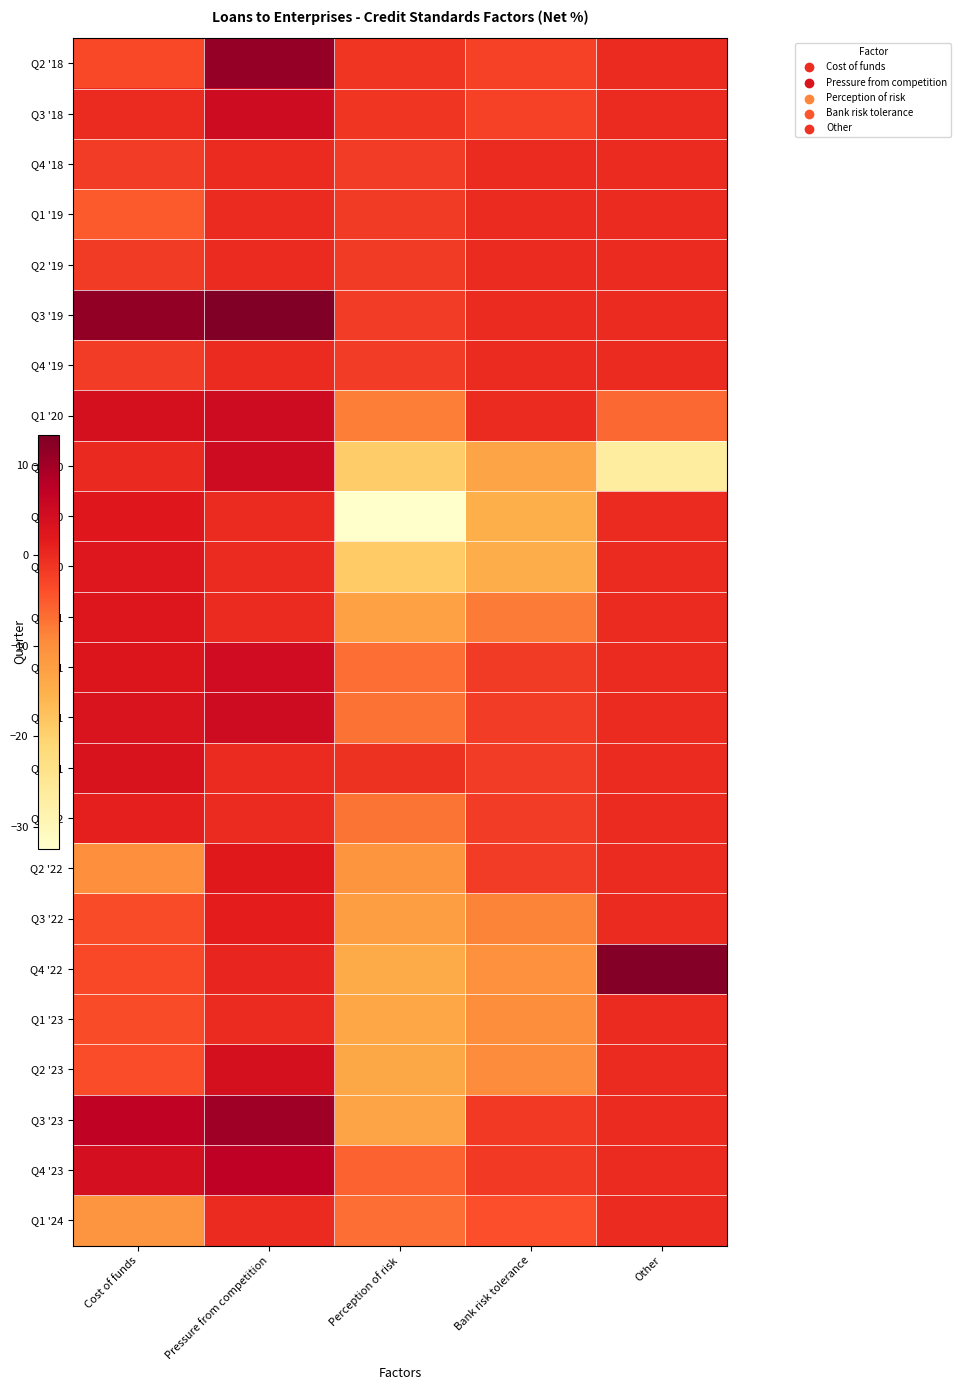

Reading left to right, extract all data points from this chart.

Q2 '18: Cost of funds=-3.2	Pressure from competition=11.1	Perception of risk=-1.3	Bank risk tolerance=-2.5	Other=0.0
Q3 '18: Cost of funds=0.0	Pressure from competition=5.0	Perception of risk=-1.3	Bank risk tolerance=-2.5	Other=0.0
Q4 '18: Cost of funds=-1.9	Pressure from competition=0.0	Perception of risk=-1.9	Bank risk tolerance=0.0	Other=0.0
Q1 '19: Cost of funds=-5.0	Pressure from competition=0.0	Perception of risk=-1.9	Bank risk tolerance=0.0	Other=0.0
Q2 '19: Cost of funds=-1.9	Pressure from competition=0.0	Perception of risk=-1.9	Bank risk tolerance=0.0	Other=0.0
Q3 '19: Cost of funds=11.3	Pressure from competition=13.3	Perception of risk=-1.9	Bank risk tolerance=0.0	Other=0.0
Q4 '19: Cost of funds=-2.0	Pressure from competition=0.0	Perception of risk=-2.0	Bank risk tolerance=0.0	Other=0.0
Q1 '20: Cost of funds=3.9	Pressure from competition=5.0	Perception of risk=-8.3	Bank risk tolerance=0.0	Other=-6.3
Q2 '20: Cost of funds=0.2	Pressure from competition=5.0	Perception of risk=-19.2	Bank risk tolerance=-13.1	Other=-26.6
Q3 '20: Cost of funds=2.3	Pressure from competition=0.0	Perception of risk=-32.4	Bank risk tolerance=-14.8	Other=0.0
Q4 '20: Cost of funds=2.4	Pressure from competition=0.0	Perception of risk=-19.0	Bank risk tolerance=-14.7	Other=0.0
Q1 '21: Cost of funds=2.6	Pressure from competition=0.0	Perception of risk=-12.6	Bank risk tolerance=-8.1	Other=0.0
Q2 '21: Cost of funds=2.9	Pressure from competition=4.8	Perception of risk=-6.8	Bank risk tolerance=-1.9	Other=0.0
Q3 '21: Cost of funds=3.0	Pressure from competition=4.9	Perception of risk=-7.1	Bank risk tolerance=-1.9	Other=0.0
Q4 '21: Cost of funds=3.2	Pressure from competition=0.0	Perception of risk=-1.0	Bank risk tolerance=-1.9	Other=0.0
Q1 '22: Cost of funds=1.3	Pressure from competition=0.0	Perception of risk=-7.3	Bank risk tolerance=-2.0	Other=0.0
Q2 '22: Cost of funds=-10.0	Pressure from competition=2.0	Perception of risk=-11.0	Bank risk tolerance=-2.0	Other=0.0
Q3 '22: Cost of funds=-3.7	Pressure from competition=1.4	Perception of risk=-12.4	Bank risk tolerance=-8.8	Other=0.0
Q4 '22: Cost of funds=-3.3	Pressure from competition=0.5	Perception of risk=-14.1	Bank risk tolerance=-10.3	Other=12.7
Q1 '23: Cost of funds=-3.5	Pressure from competition=0.0	Perception of risk=-13.6	Bank risk tolerance=-9.7	Other=0.0
Q2 '23: Cost of funds=-3.8	Pressure from competition=4.0	Perception of risk=-13.7	Bank risk tolerance=-9.7	Other=0.0
Q3 '23: Cost of funds=6.9	Pressure from competition=10.4	Perception of risk=-13.2	Bank risk tolerance=-1.7	Other=0.0
Q4 '23: Cost of funds=4.1	Pressure from competition=7.1	Perception of risk=-5.8	Bank risk tolerance=-1.7	Other=0.0
Q1 '24: Cost of funds=-10.8	Pressure from competition=0.0	Perception of risk=-6.8	Bank risk tolerance=-3.9	Other=0.0